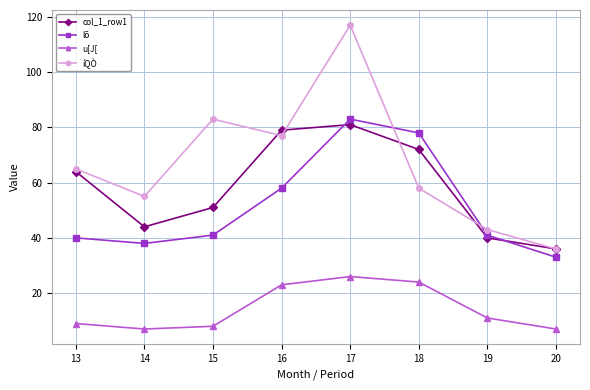

True or false: u[J[ has a value of 16 at 17.

False